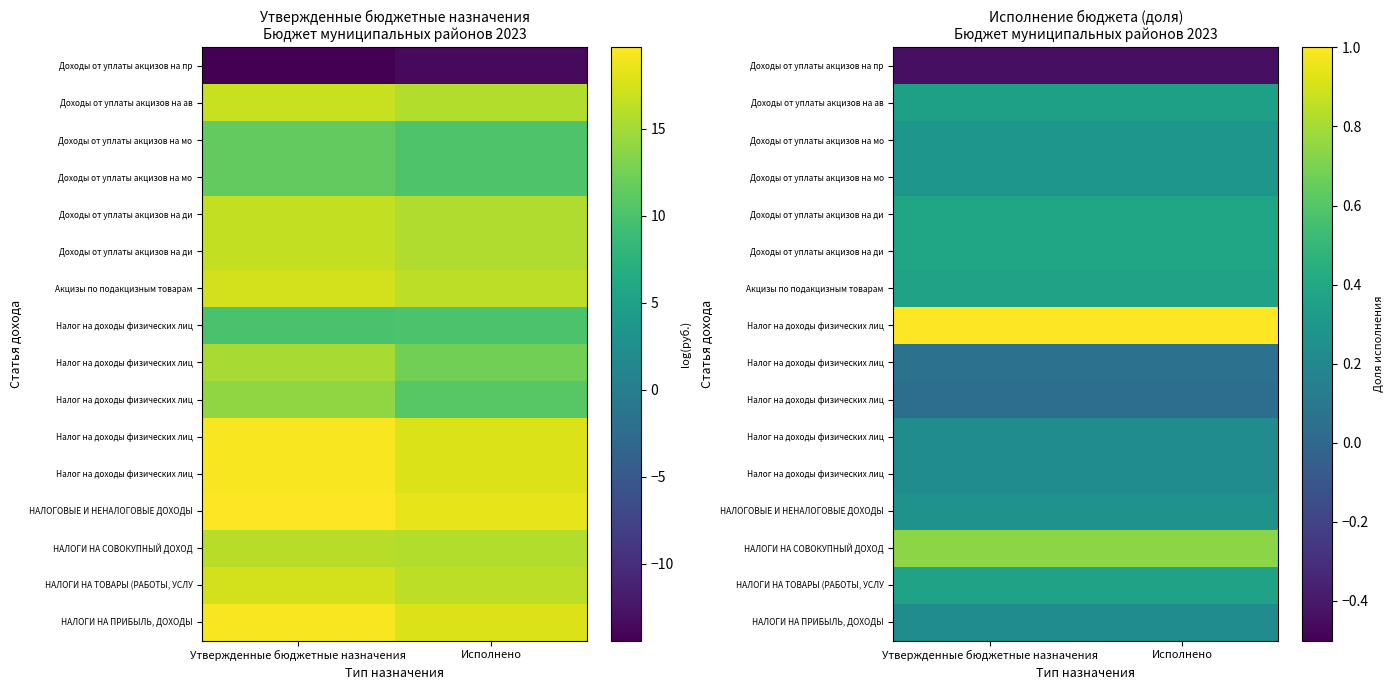

At which category does the chart reach its peak across all series?

Утвержденные бюджетные назначения